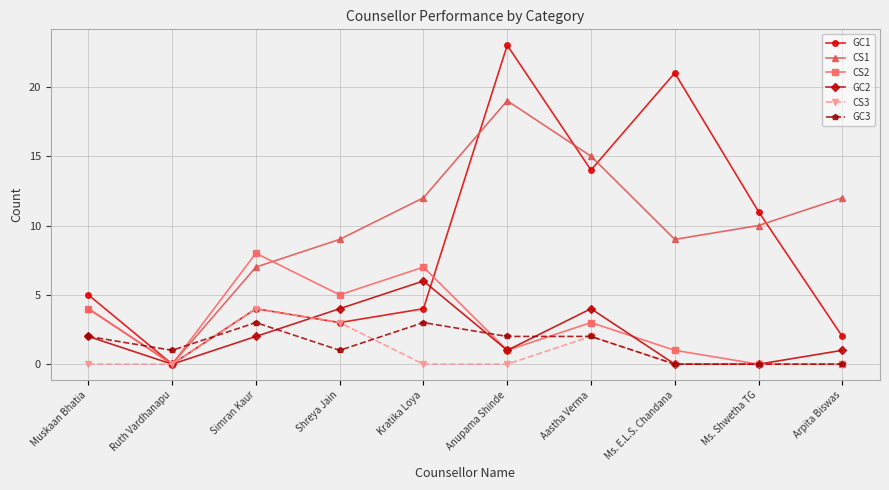

Where is the first local maximum for CS3?

Simran Kaur